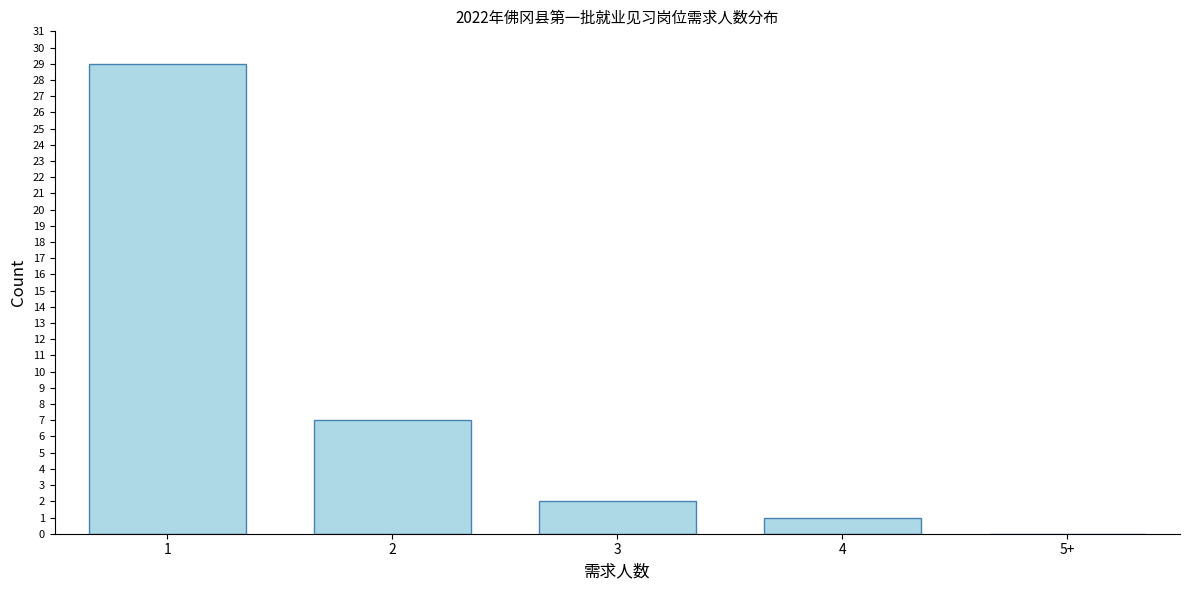

Reading right to left, transcribe all the data shown in this chart.

5+=0	4=1	3=2	2=7	1=29